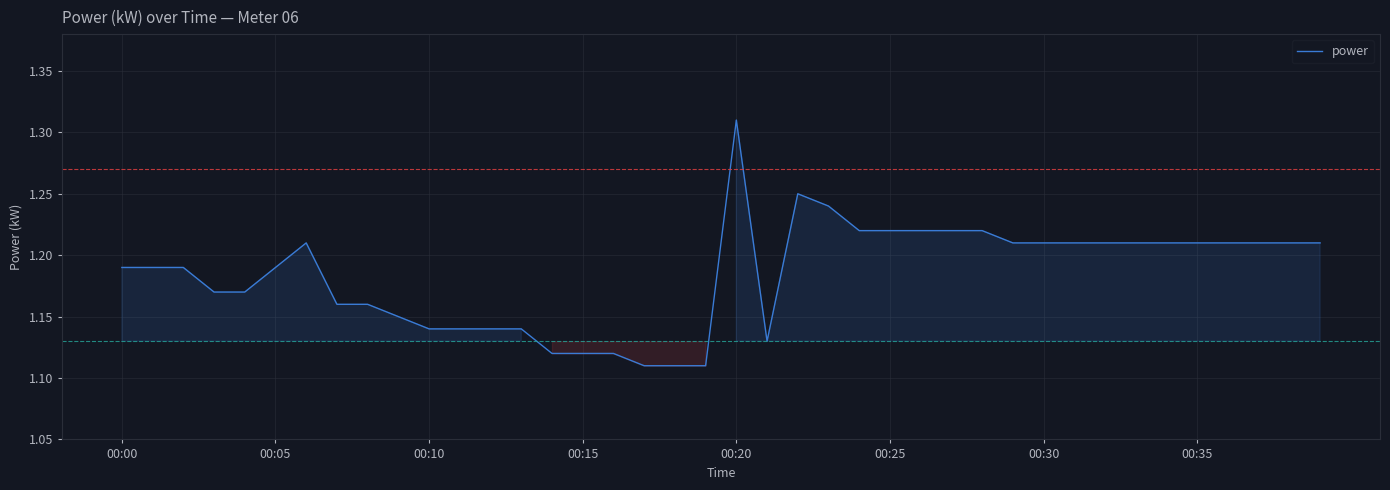

How many interior local peaks (higher than both neighbors) does the data have?

3